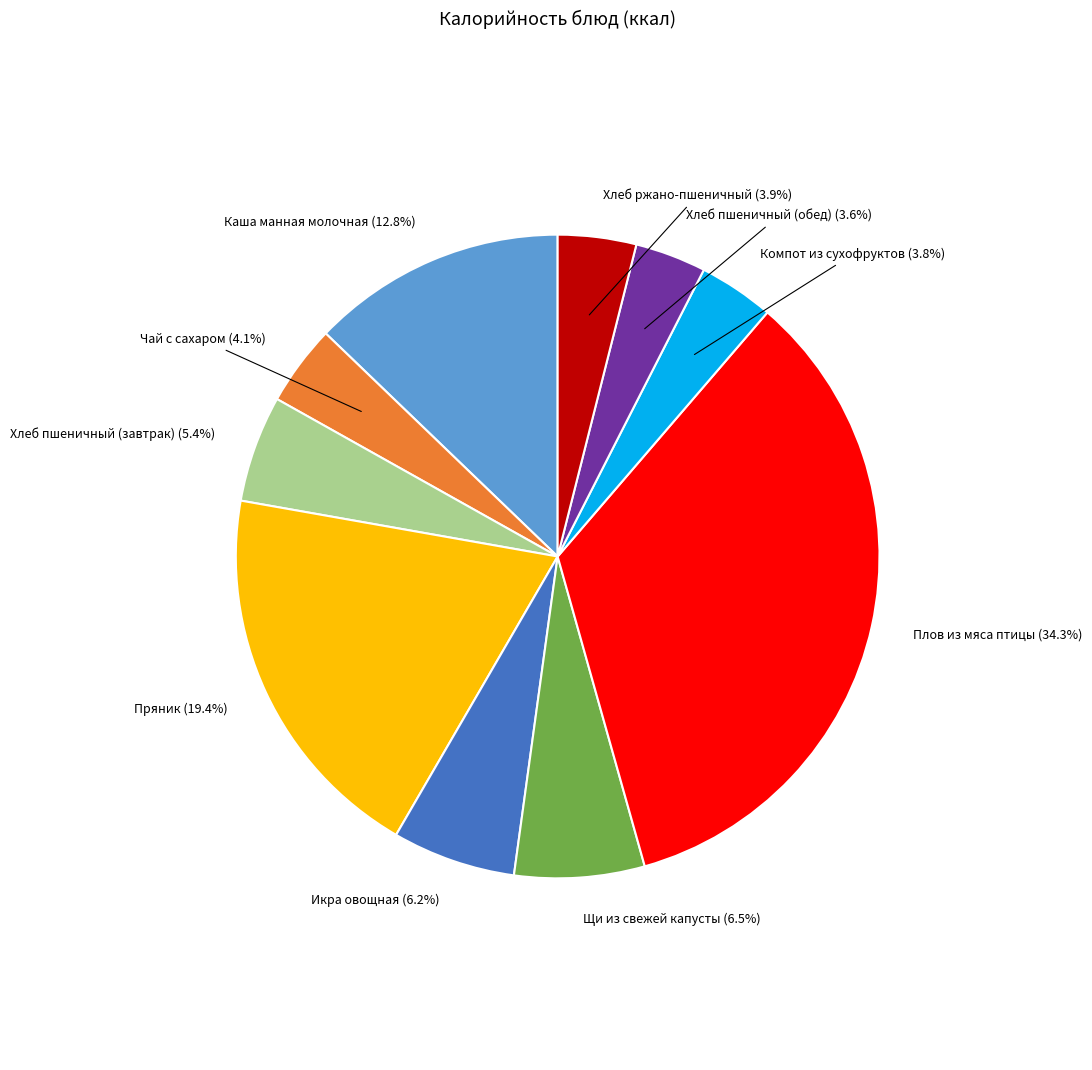

Count the number of slices in the pie.

10